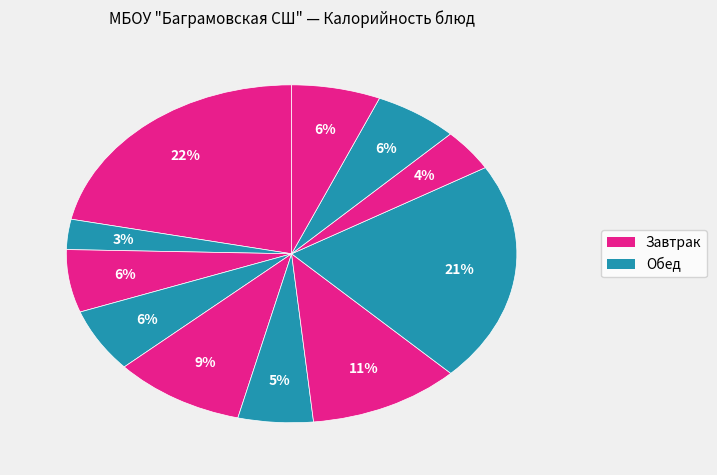

How many segments does this pie chart have?

11